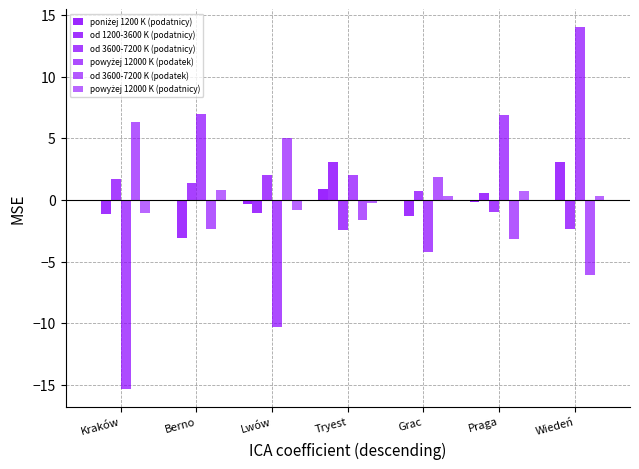

What is the spread (max minus min) of values at Wiedeń?

20.0